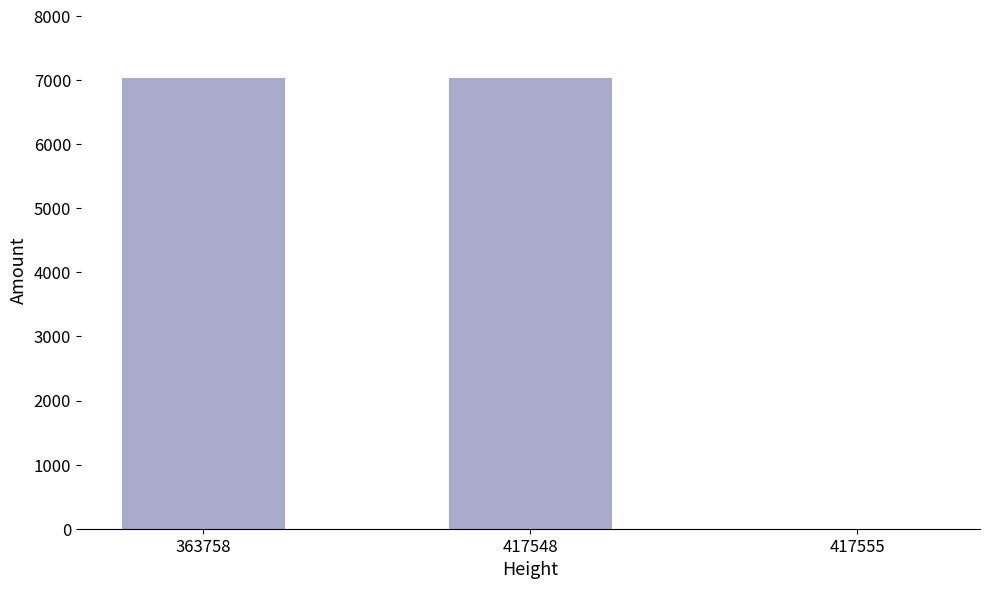

What is the change in value from 363758 to 417555?

-7026